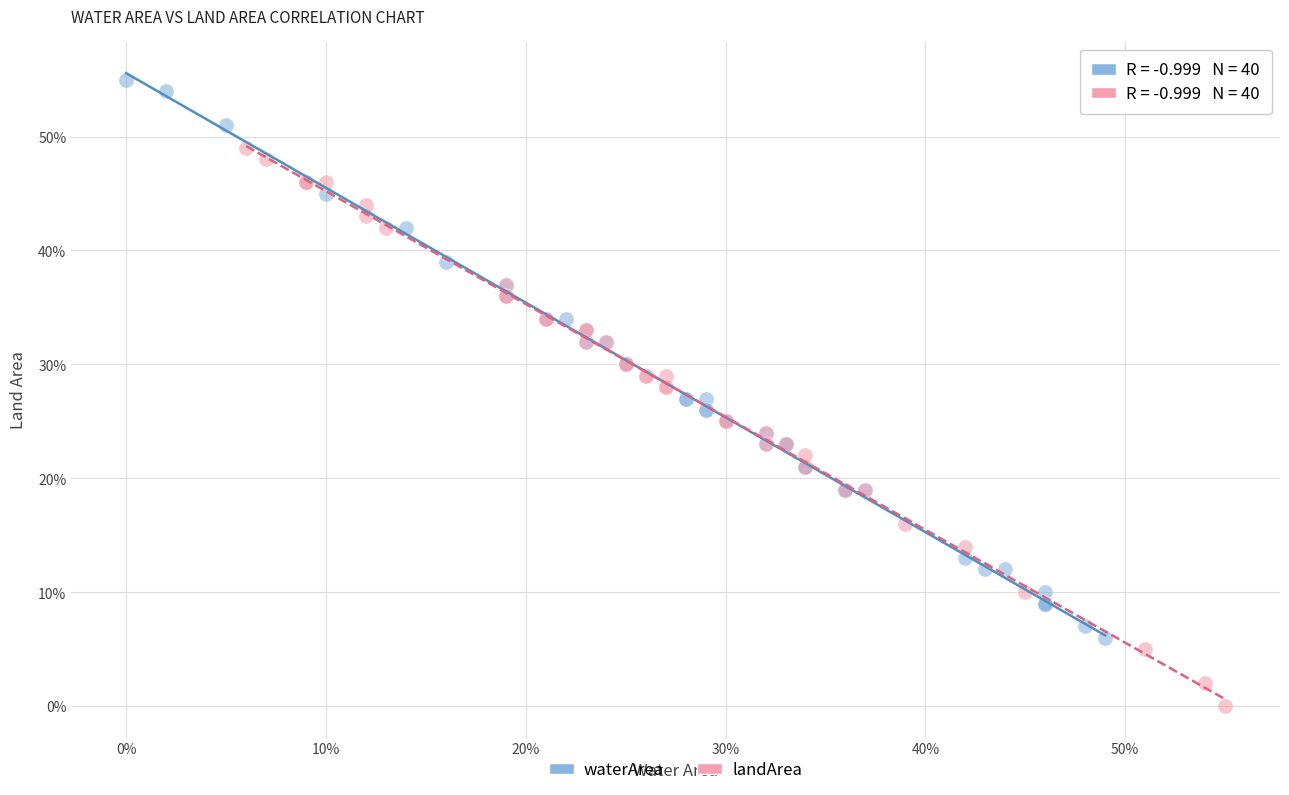

Which series reaches the minimum Y coordinate?

landArea